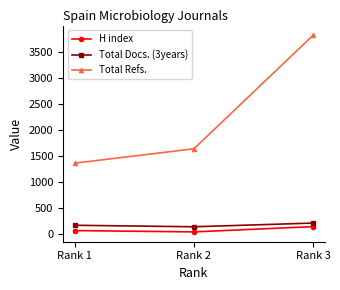

Which category has the lowest value in the Total Refs. series?

Rank 1